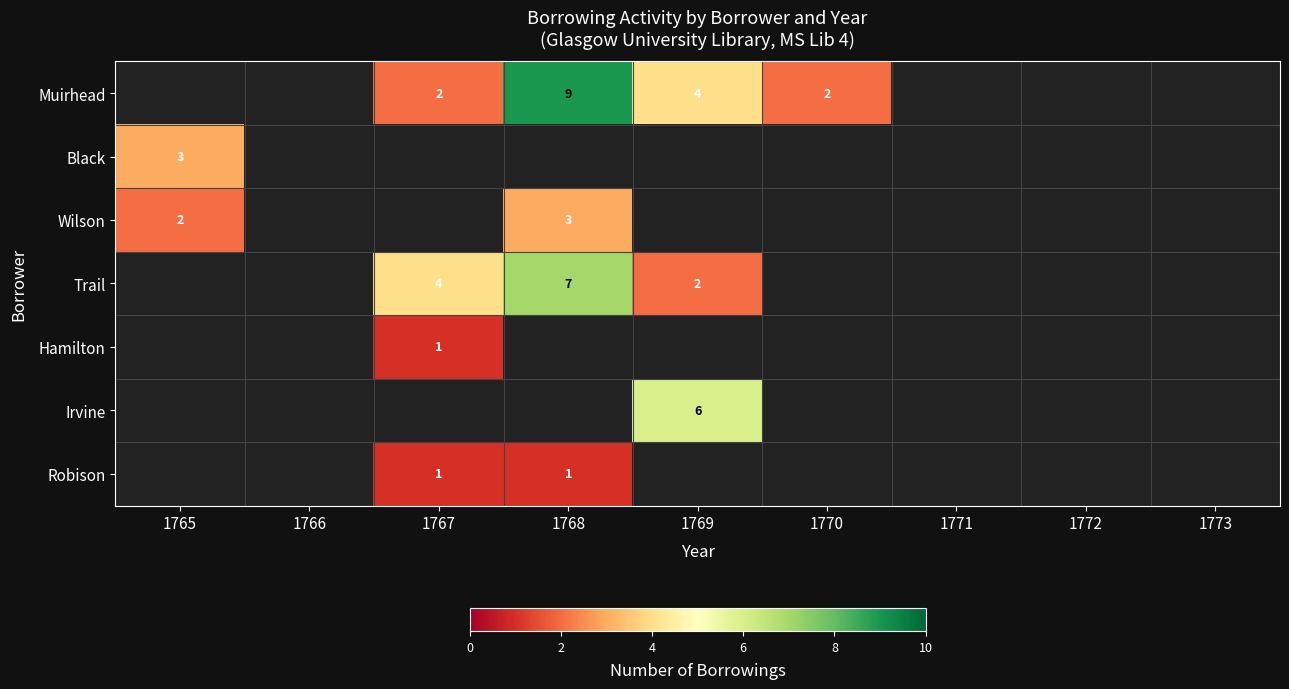

True or false: Muirhead has a value of 3 at 1767.

False